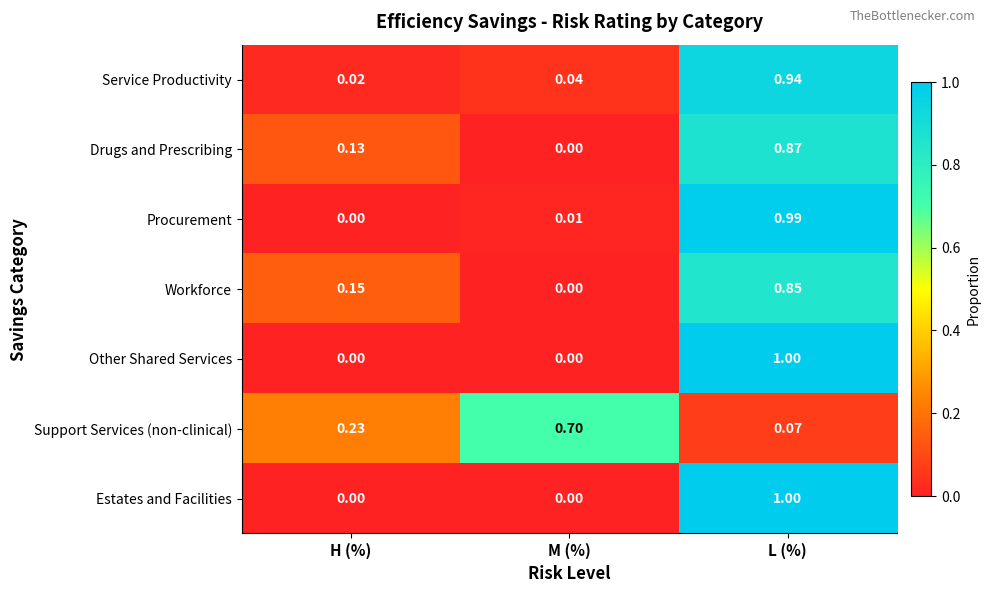

Rank the categories by Drugs and Prescribing value from highest to lowest.

L (%), H (%), M (%)